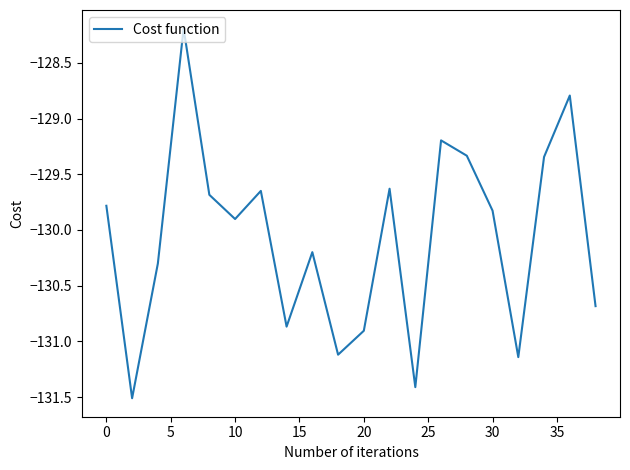

What is the maximum value shown in the chart?

-128.2